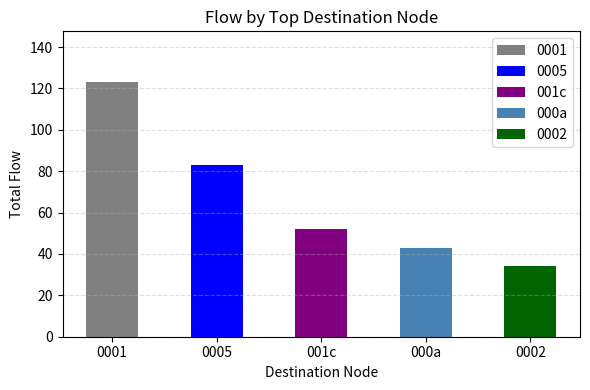

Between 2 and 15, which is larger?

15